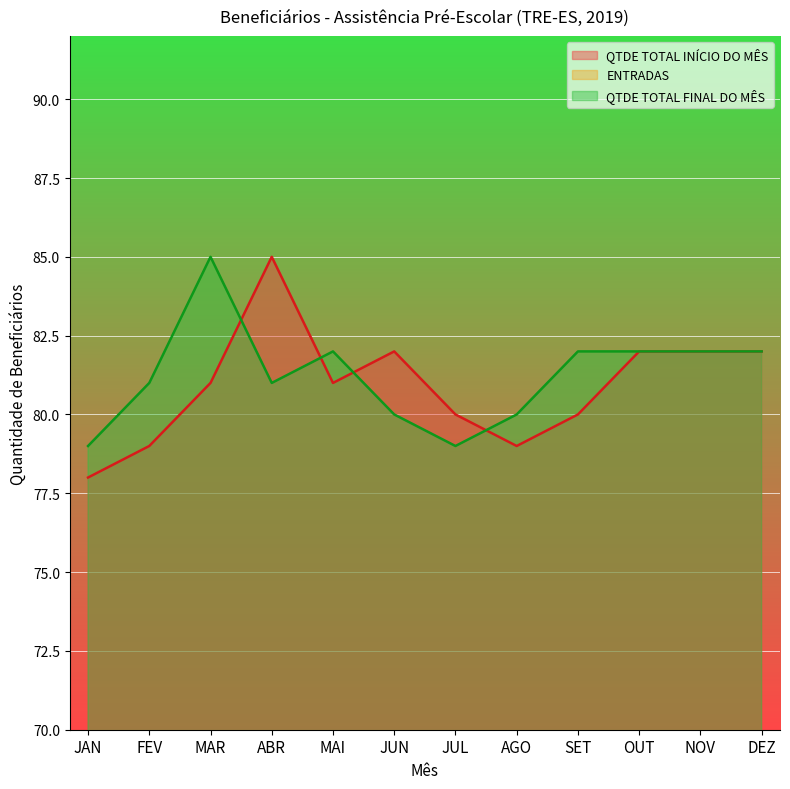

Rank the series by their maximum value, from lowest to highest.

ENTRADAS, QTDE TOTAL INÍCIO DO MÊS, QTDE TOTAL FINAL DO MÊS